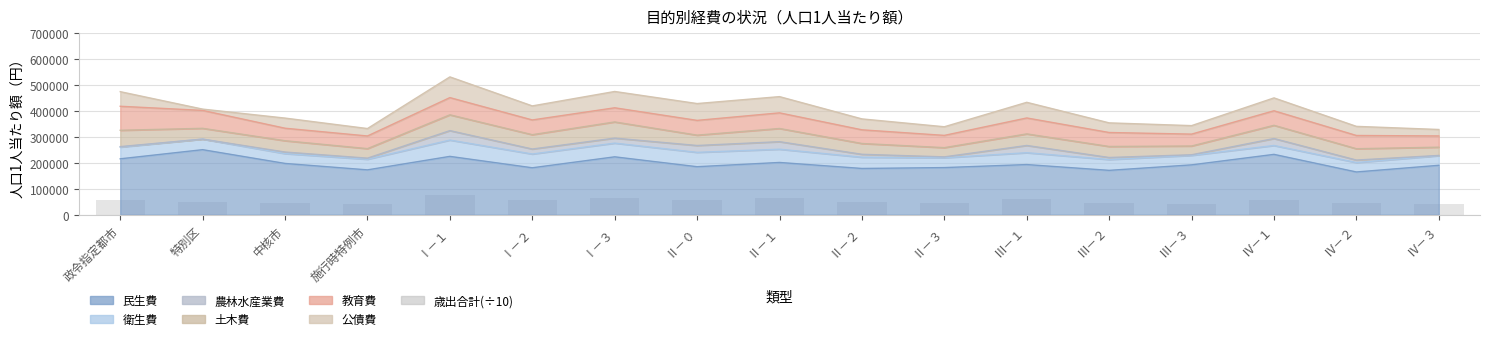

Rank the categories by value from highest to lowest.

Ⅰ－１, Ⅰ－３, Ⅱ－１, Ⅲ－１, Ⅰ－２, Ⅱ－０, Ⅳ－１, 政令指定都市, 特別区, Ⅱ－２, Ⅲ－２, 中核市, Ⅳ－２, Ⅱ－３, Ⅲ－３, 施行時特例市, Ⅳ－３